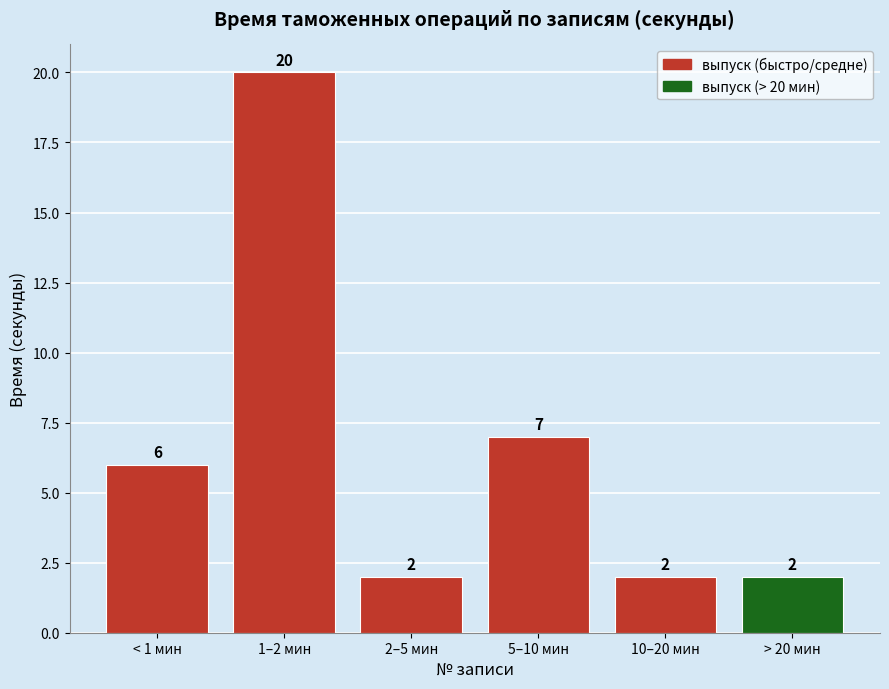

The value at > 20 мин is 3. True or false?

False